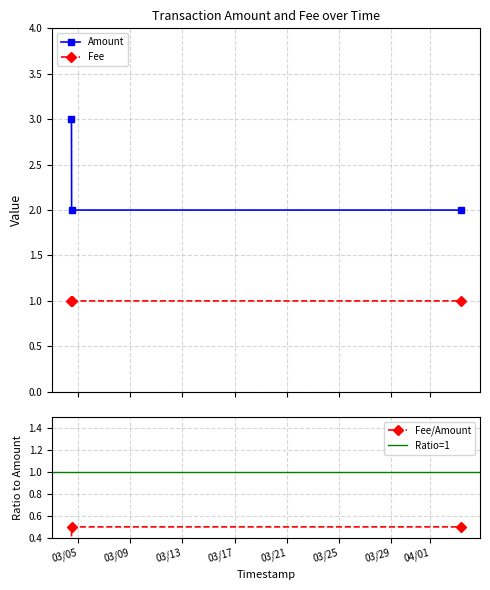

What is the value of the Fee point at the 3rd from the left?

1.0